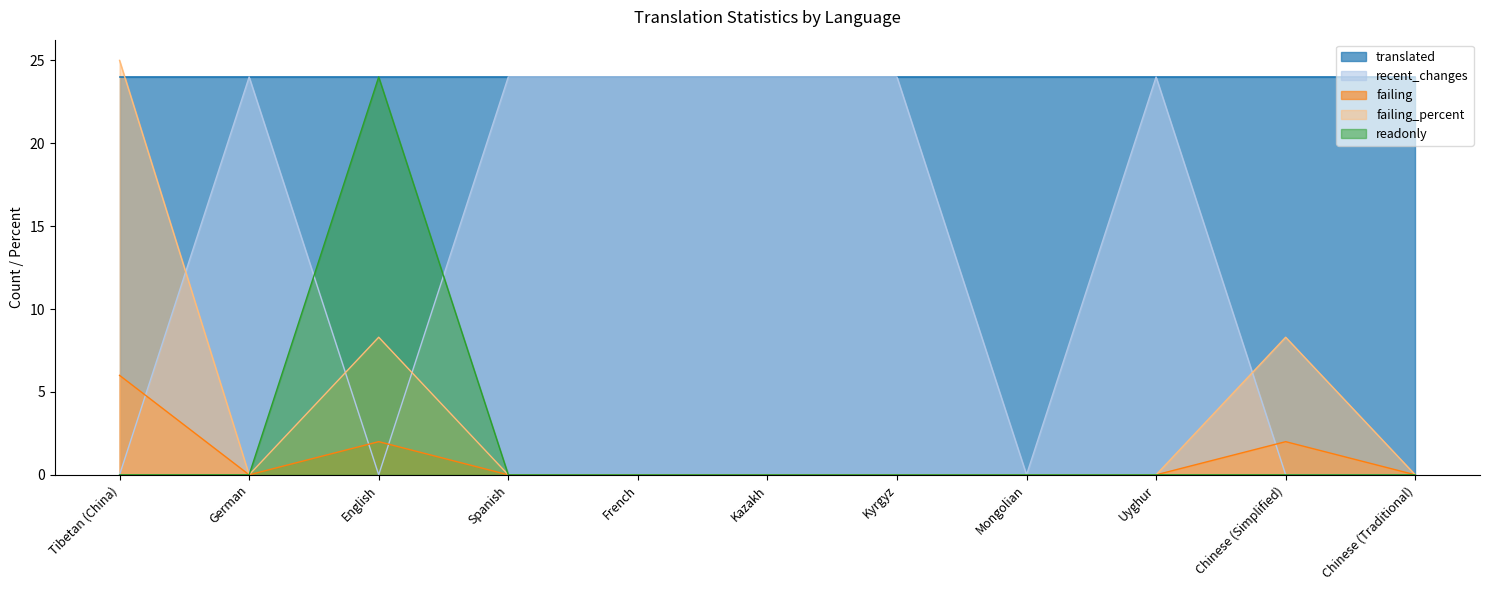

How many lines are shown in the chart?

5